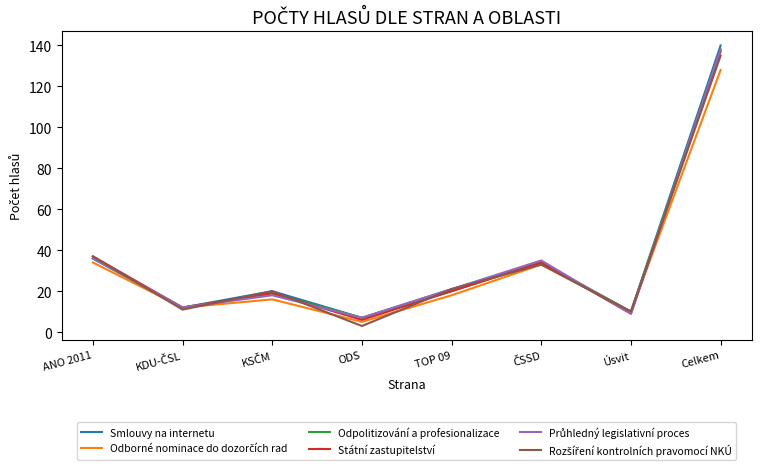

At which category is the sum across all series the highest?

Celkem